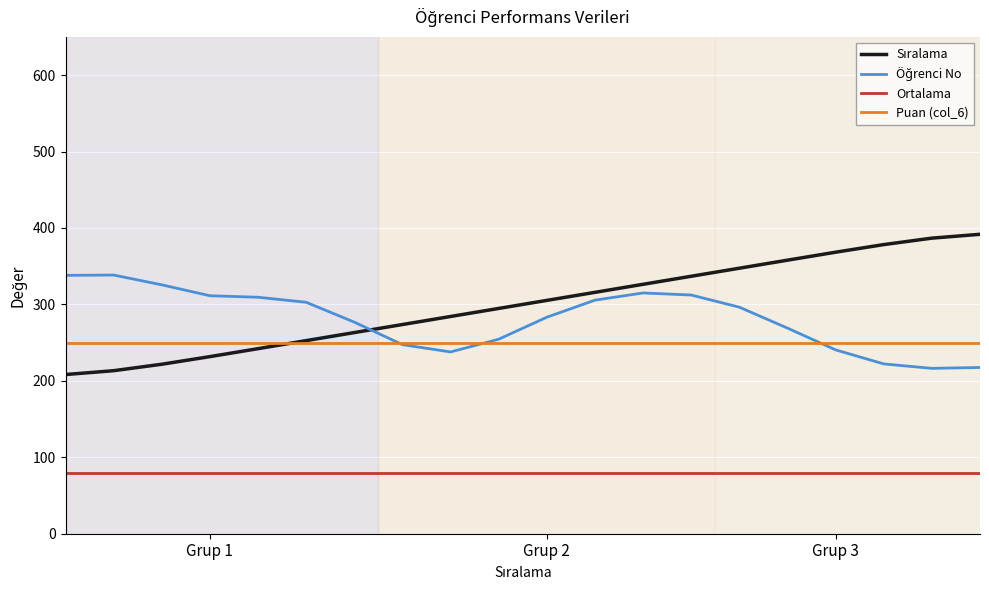

What is the maximum value shown in the chart?

391.7